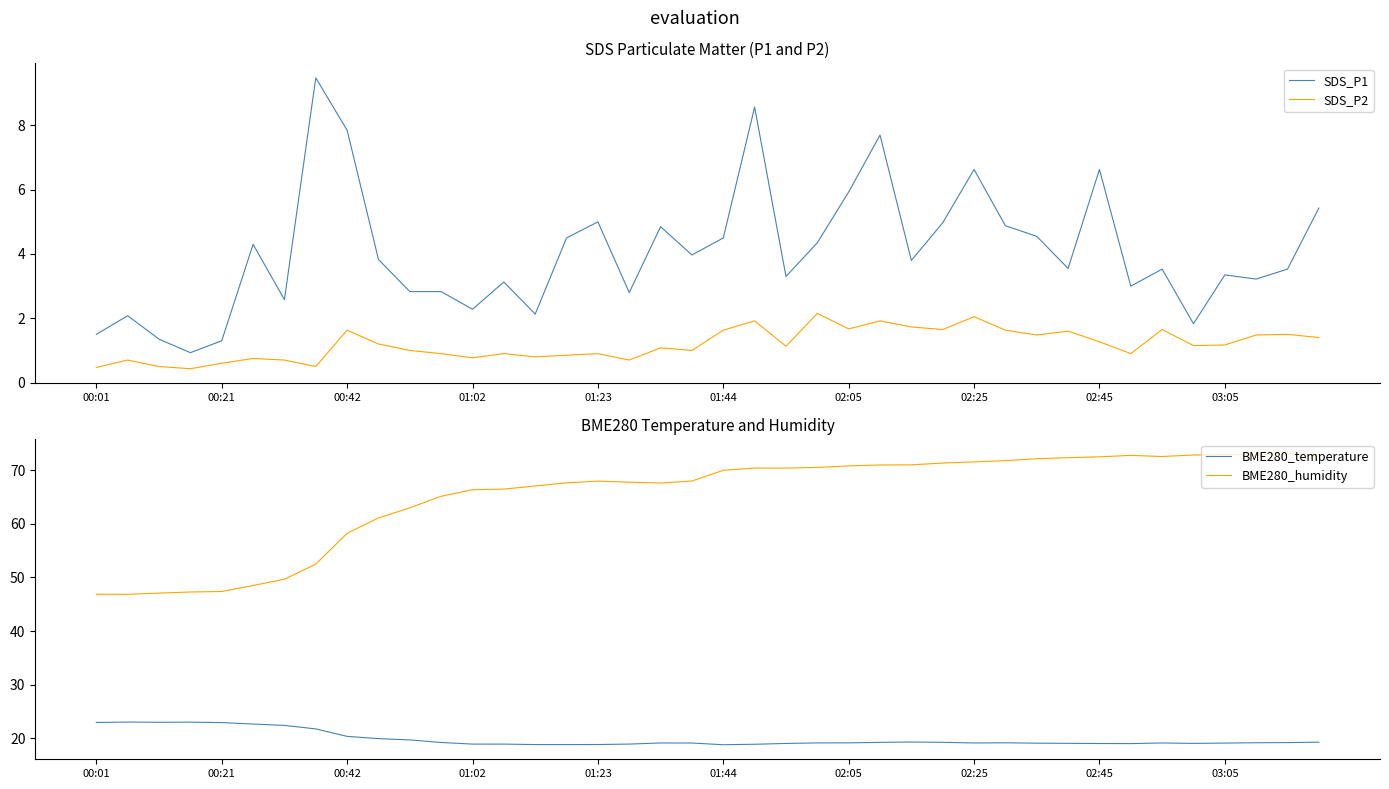

True or false: SDS_P1 and BME280_humidity cross at least once.

False